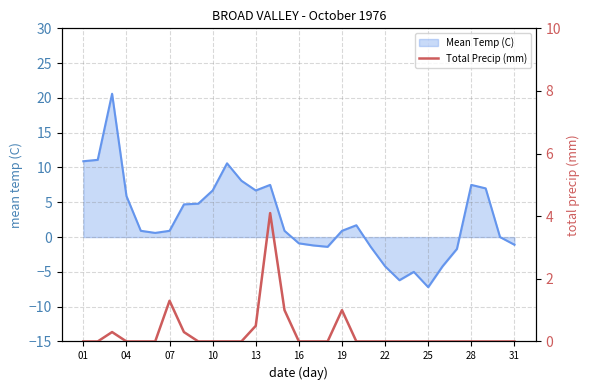

The Mean Temp (C) series shows -1.1 at 31. True or false?

True